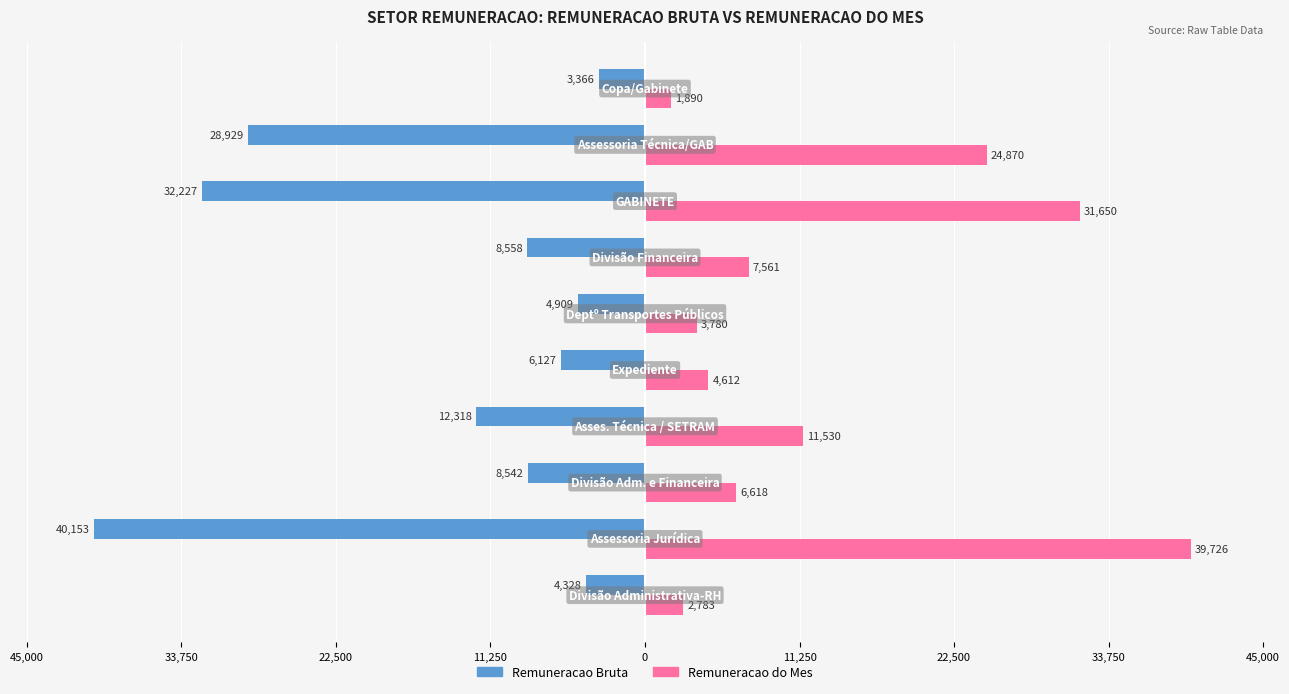

At how many categories does at least one series exceed 36991?

1